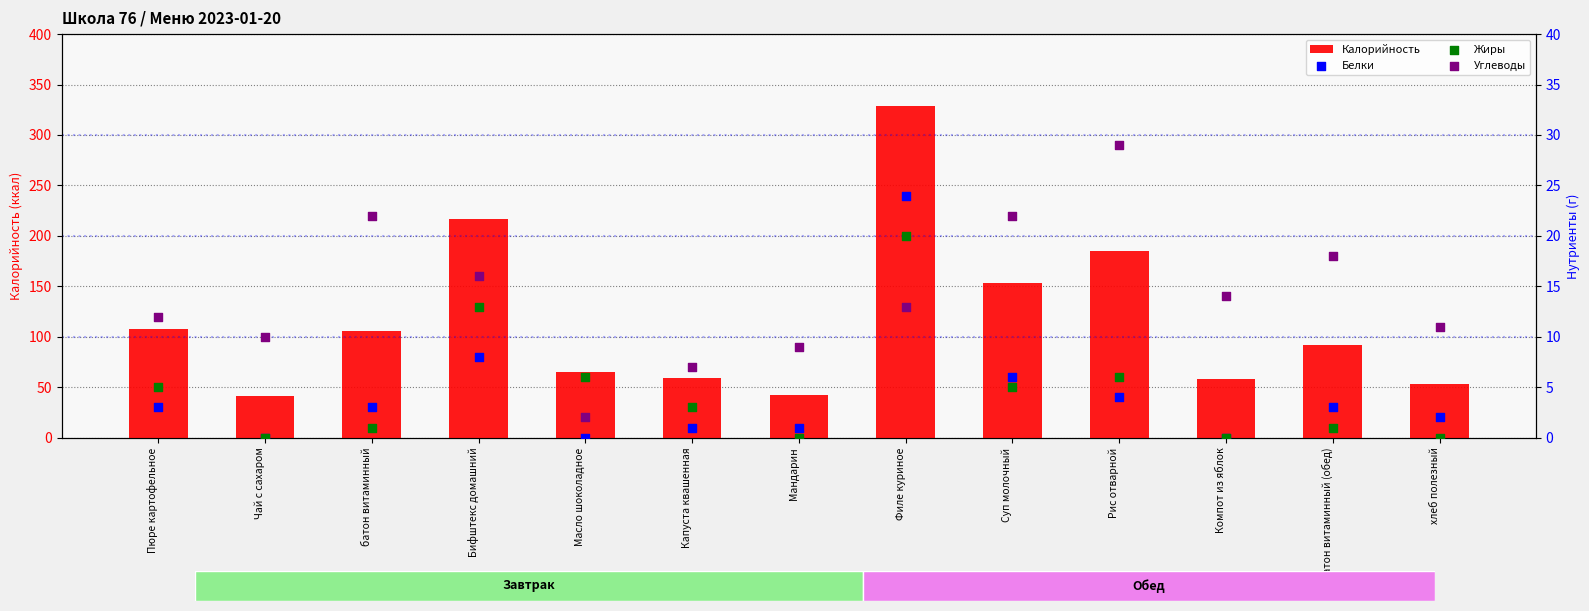

Which series has the largest Y range (max minus min)?

Калорийность